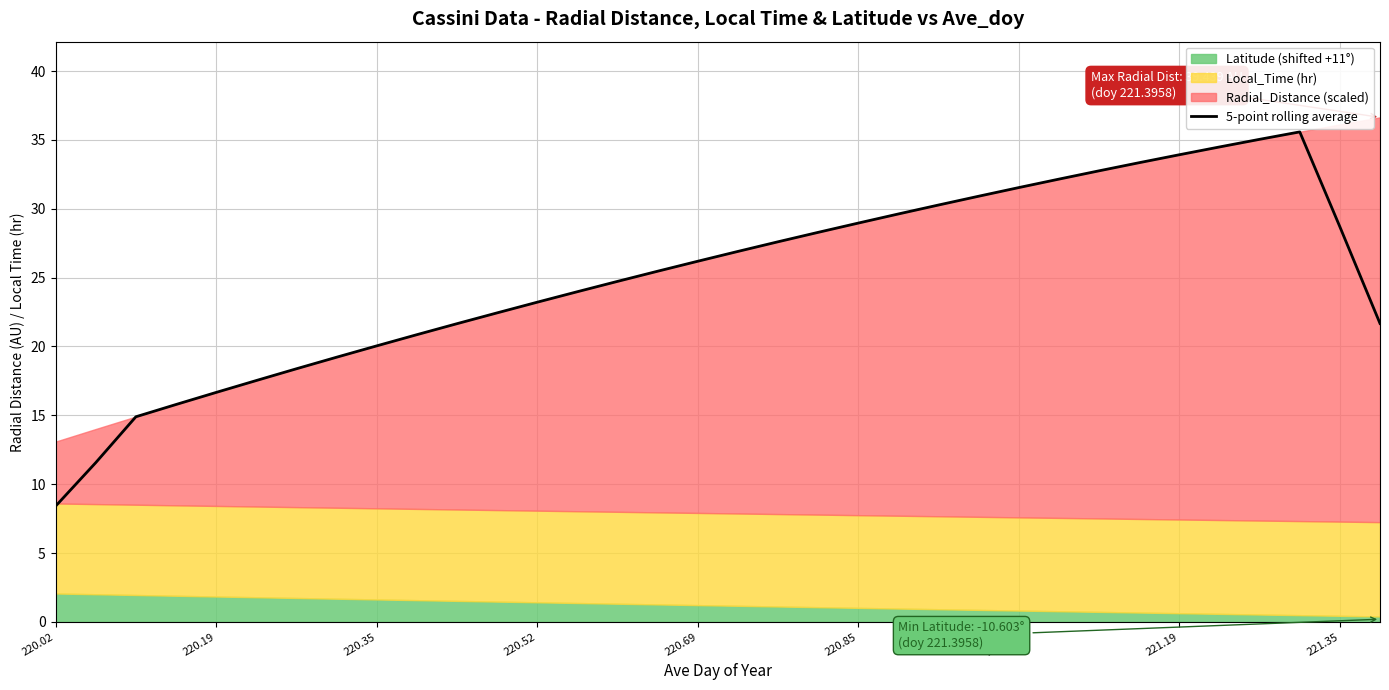

Does the chart display data point markers on the line(s)?

No